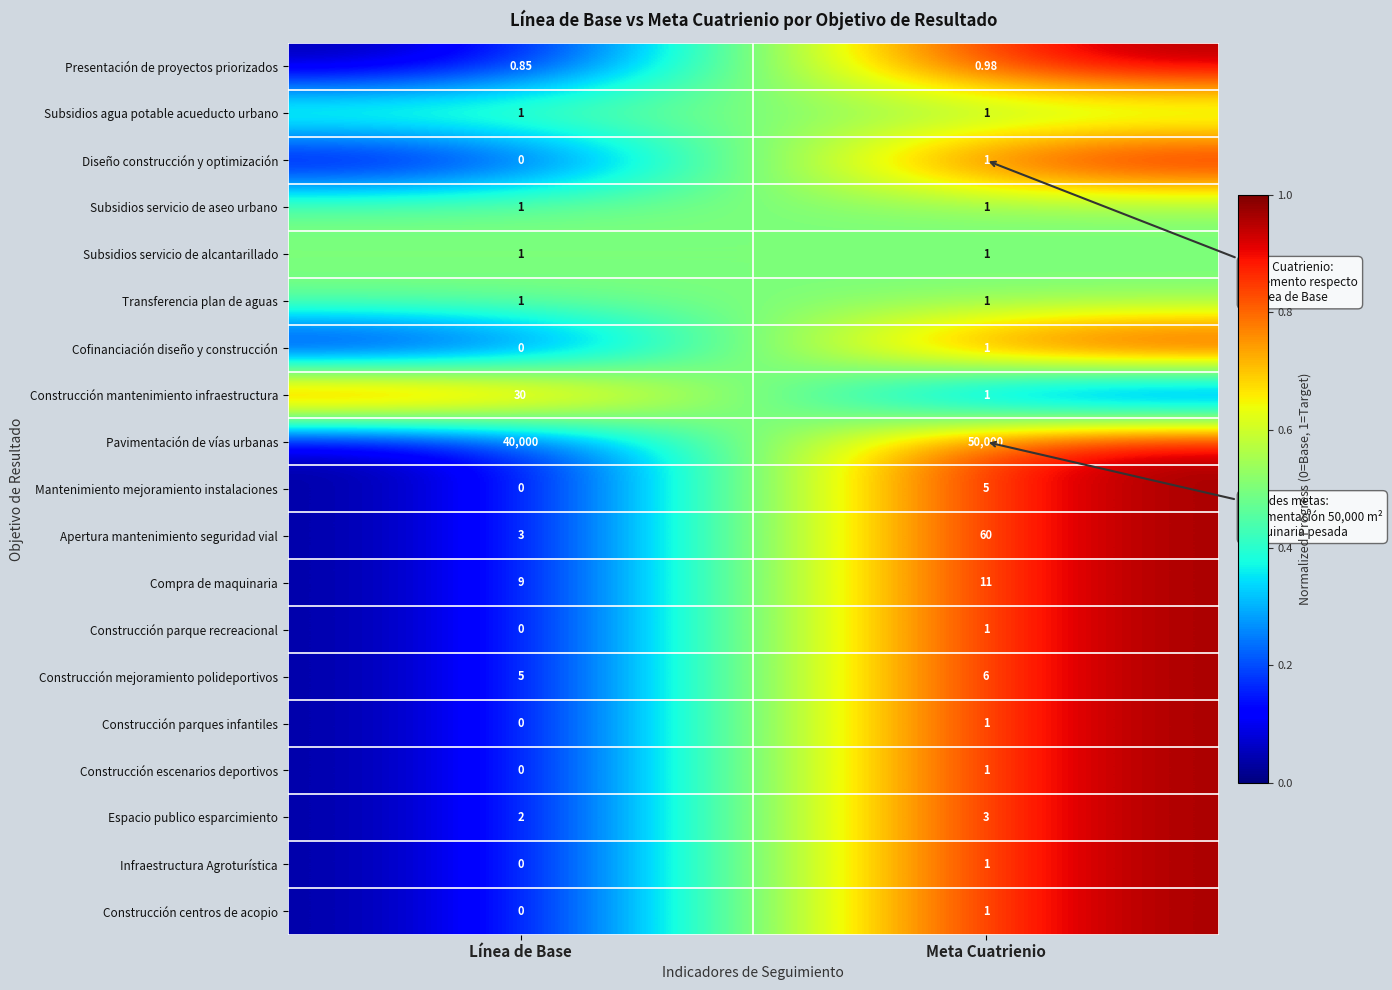

Which series has the widest spread of values?

Pavimentación de vías urbanas